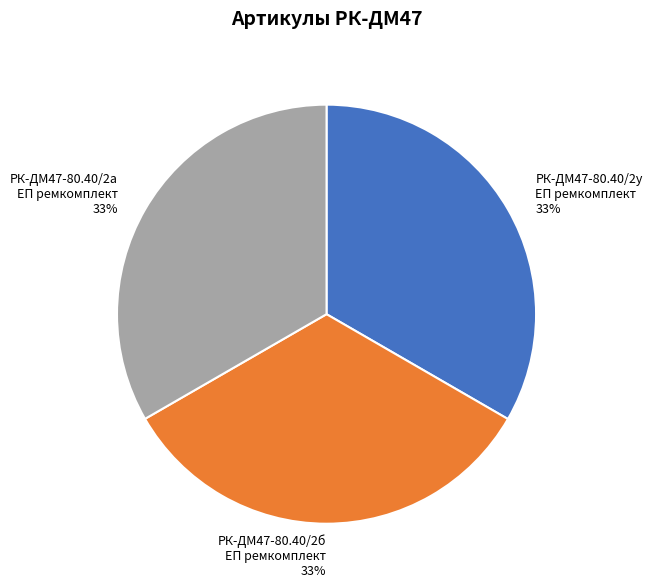

Is it true that РК-ДМ47-80.40/2у ЕП ремкомплект 33% is 22% of the pie?

False